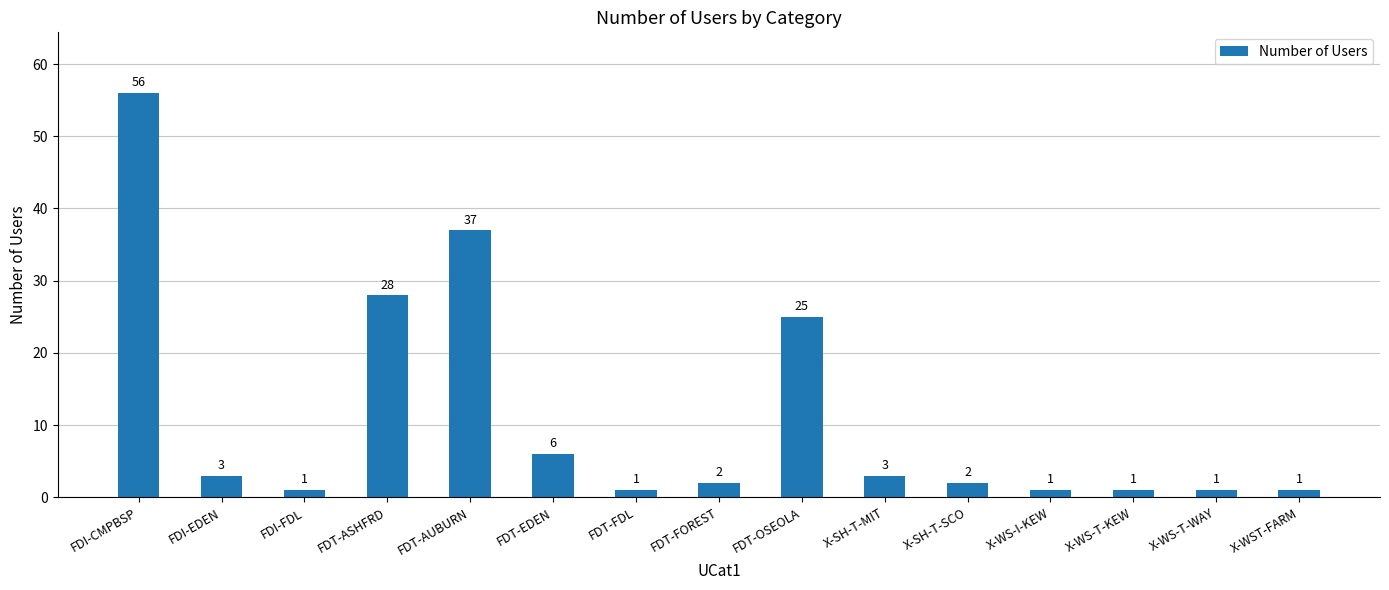

What is the label of the 5th bar from the right?

X-SH-T-SCO